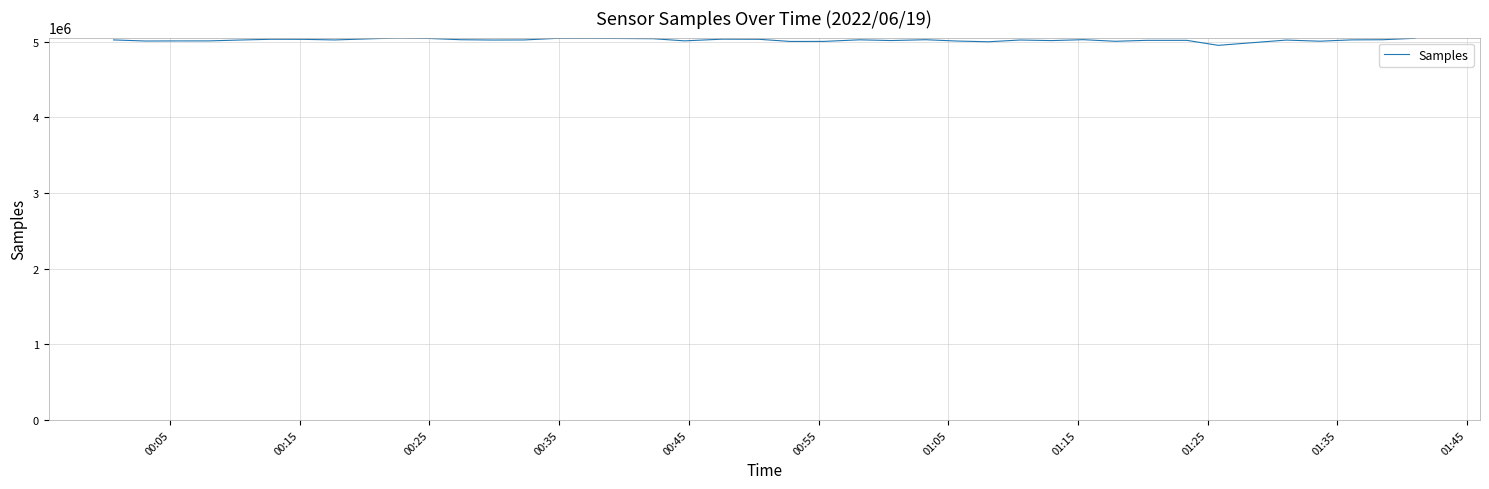

What is the smallest value displayed?

4953584